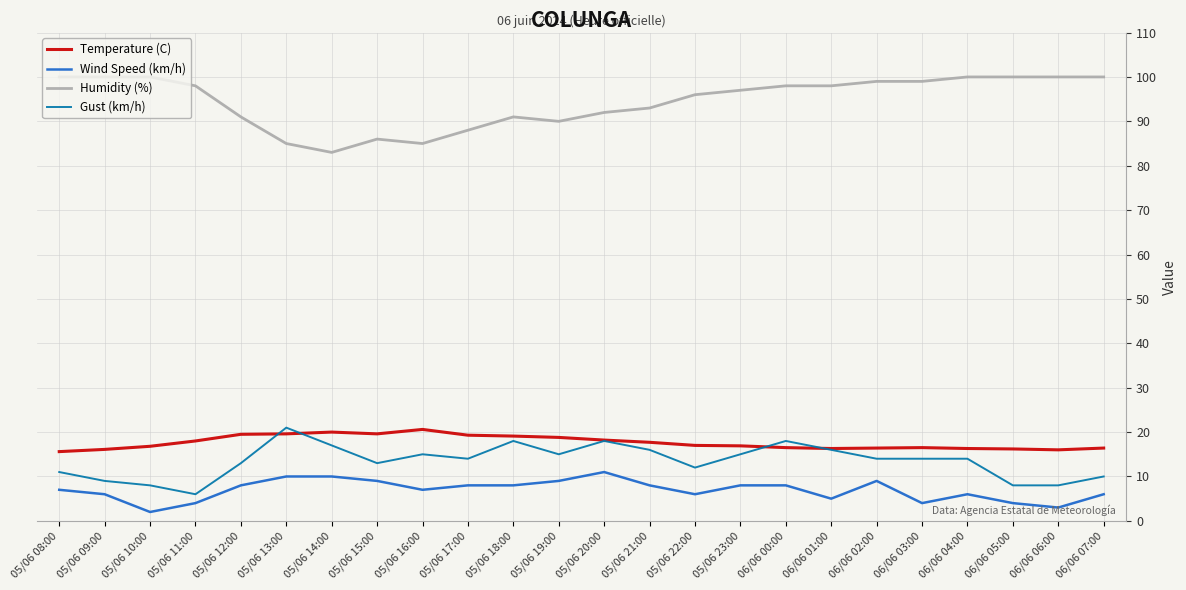

True or false: Temperature (C) has a value of 20.0 at 05/06 14:00.

True